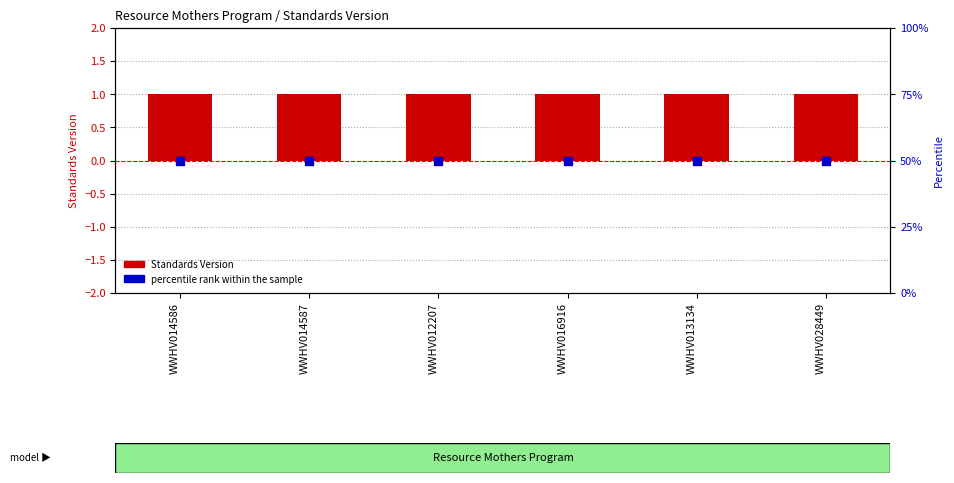

Which series has the largest total across all categories?

percentile rank within the sample